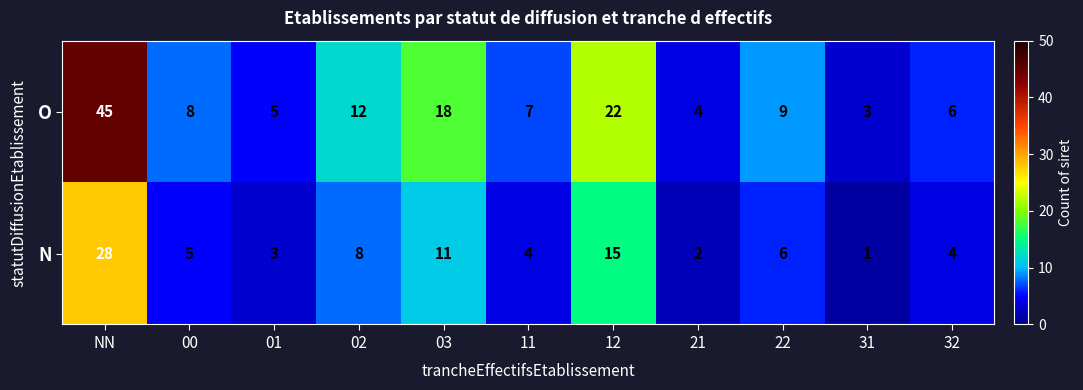

Where is N nearest to the value 14?

12